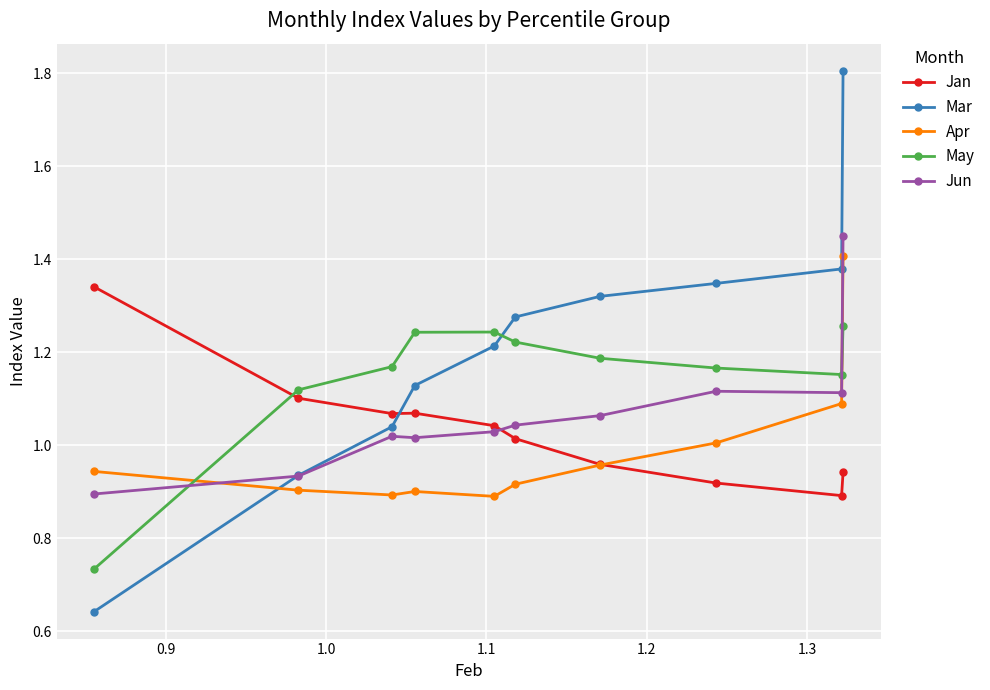

Which series has the largest total across all categories?

Mar